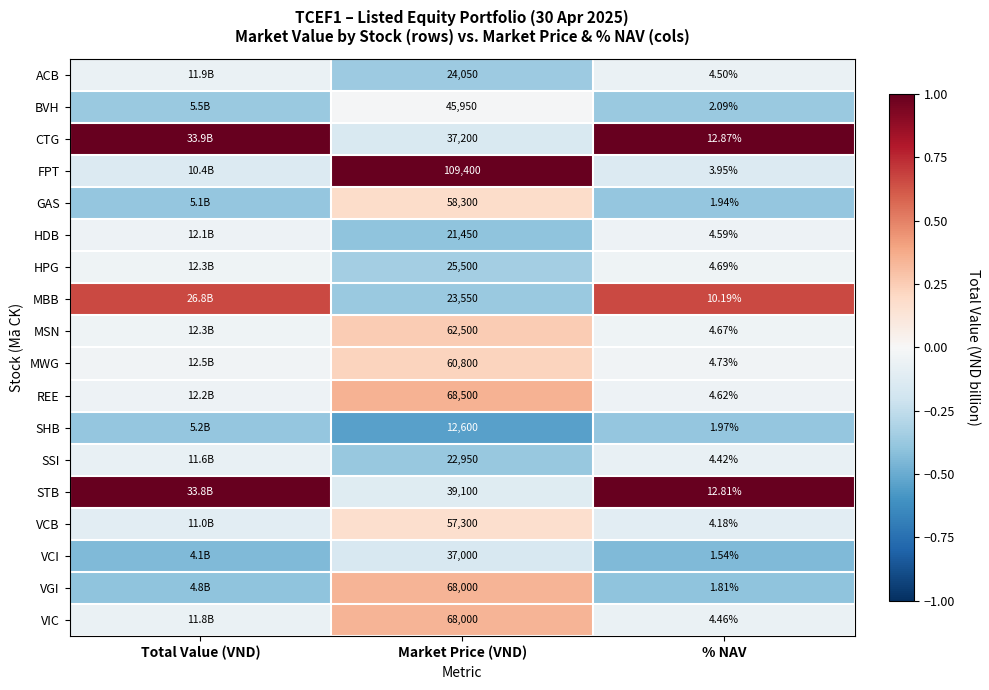

Count the number of data series in this chart.

18